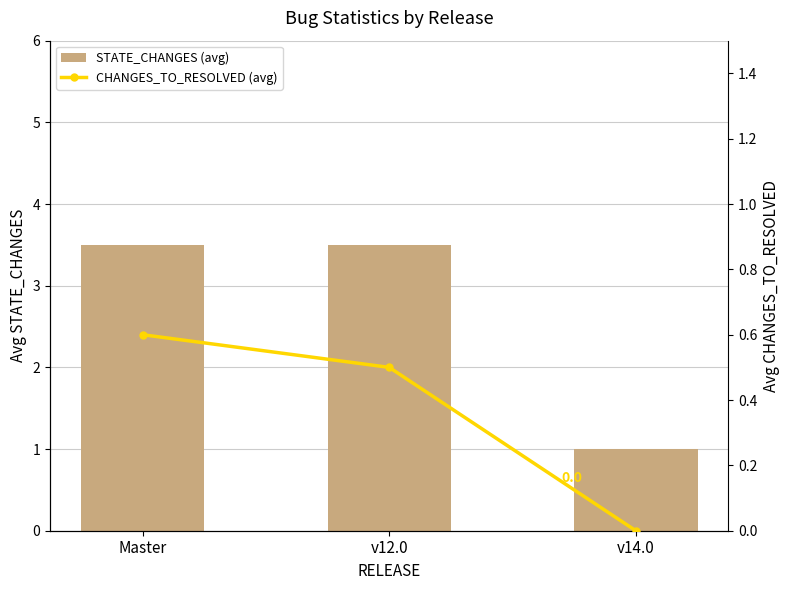

Which label corresponds to the smallest value in the chart?

v14.0